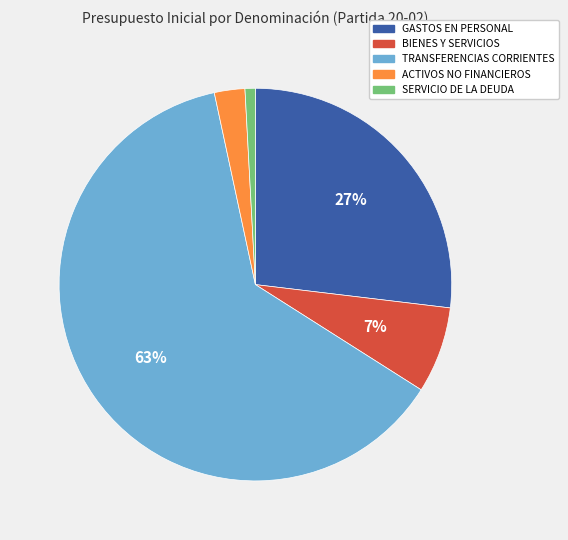

Does any single category account for the majority?

Yes